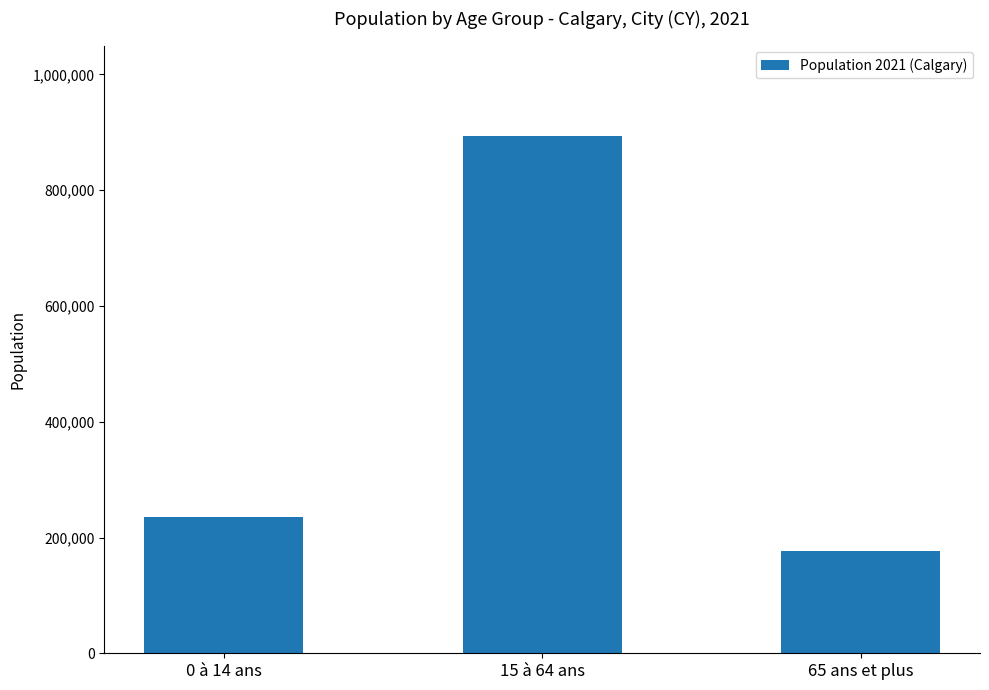

At which category does the chart reach its minimum across all series?

65 ans et plus